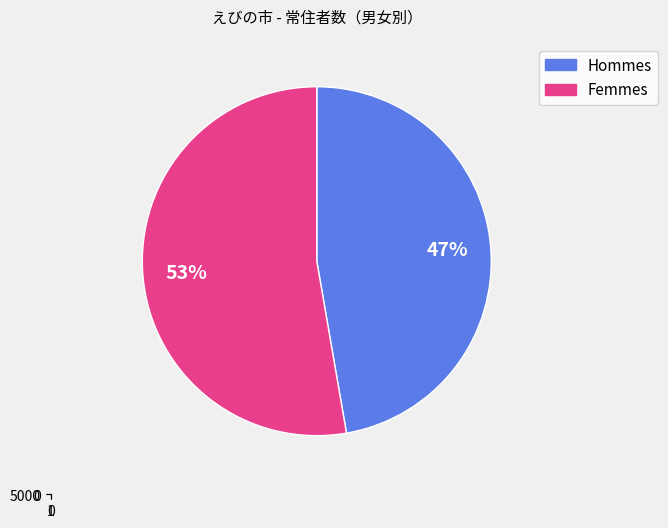

Does any single category account for the majority?

Yes